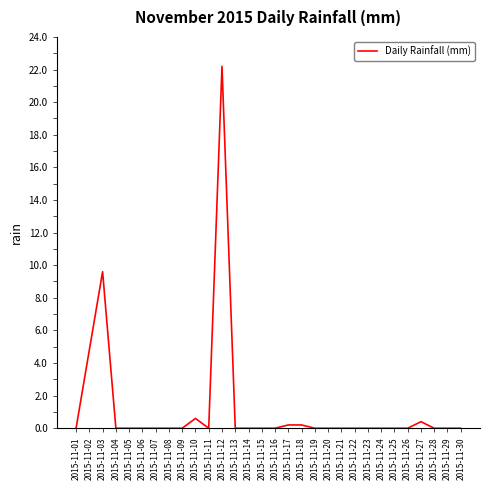

Reading left to right, list all the values displayed in this chart.

2015-11-01=0.0	2015-11-02=4.8	2015-11-03=9.6	2015-11-04=0.0	2015-11-05=0.0	2015-11-06=0.0	2015-11-07=0.0	2015-11-08=0.0	2015-11-09=0.0	2015-11-10=0.6	2015-11-11=0.0	2015-11-12=22.2	2015-11-13=0.0	2015-11-14=0.0	2015-11-15=0.0	2015-11-16=0.0	2015-11-17=0.2	2015-11-18=0.2	2015-11-19=0.0	2015-11-20=0.0	2015-11-21=0.0	2015-11-22=0.0	2015-11-23=0.0	2015-11-24=0.0	2015-11-25=0.0	2015-11-26=0.0	2015-11-27=0.4	2015-11-28=0.0	2015-11-29=0.0	2015-11-30=0.0